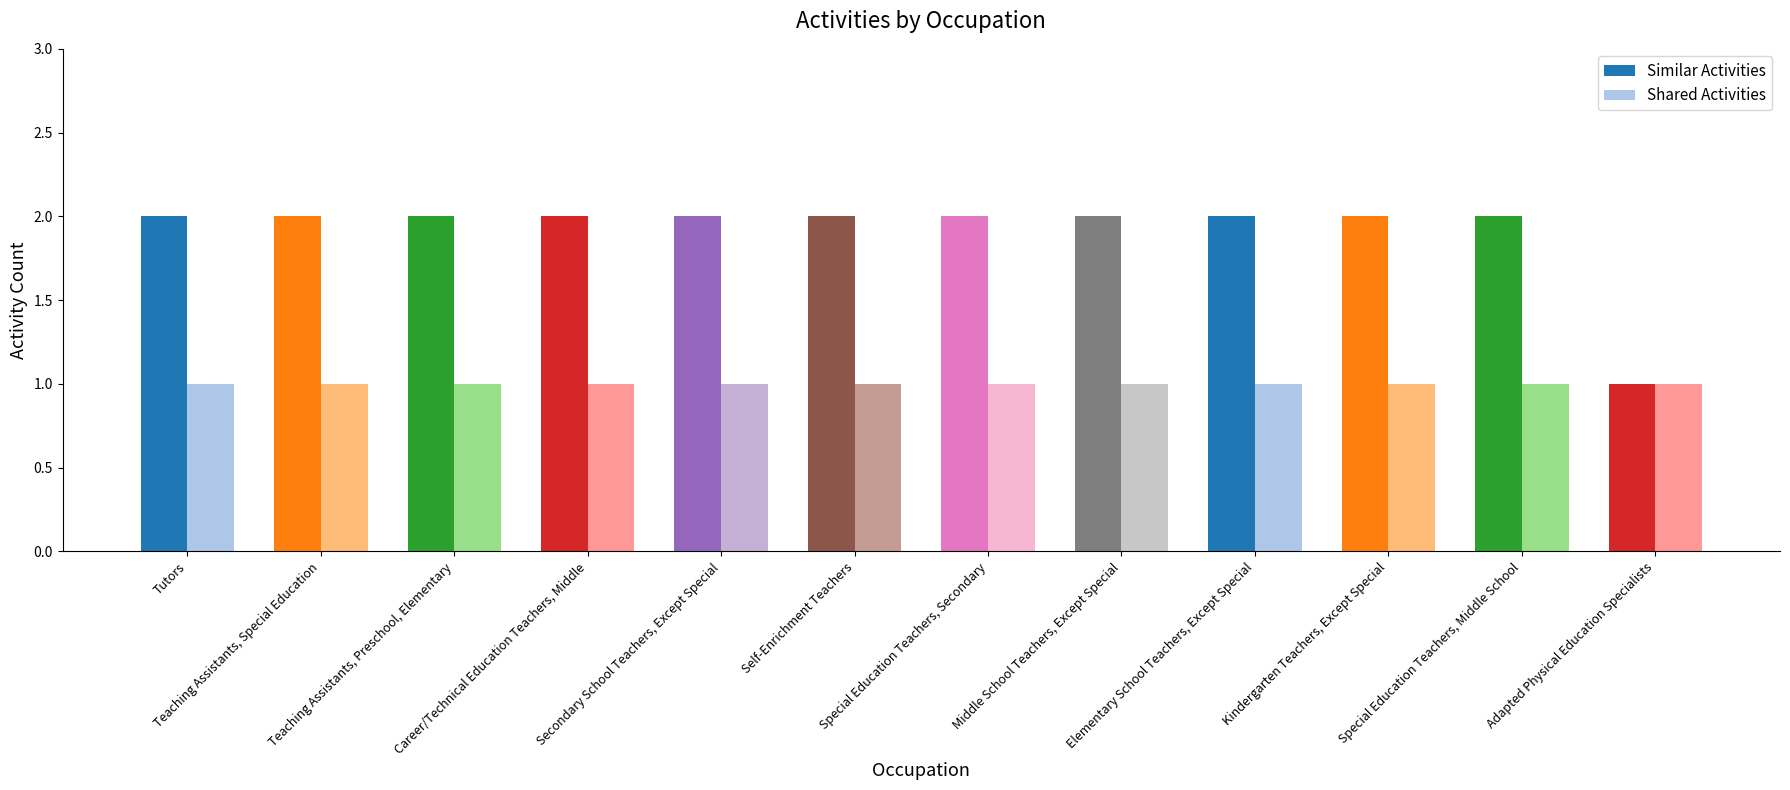

Which series has the largest total across all categories?

Similar Activities